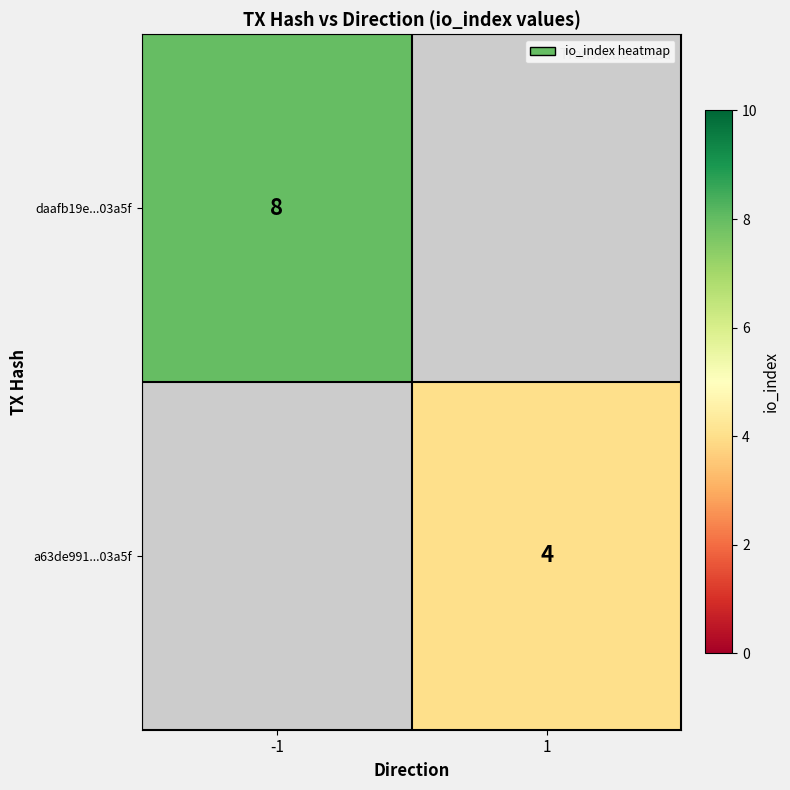

Which category has the highest value across all series?

-1